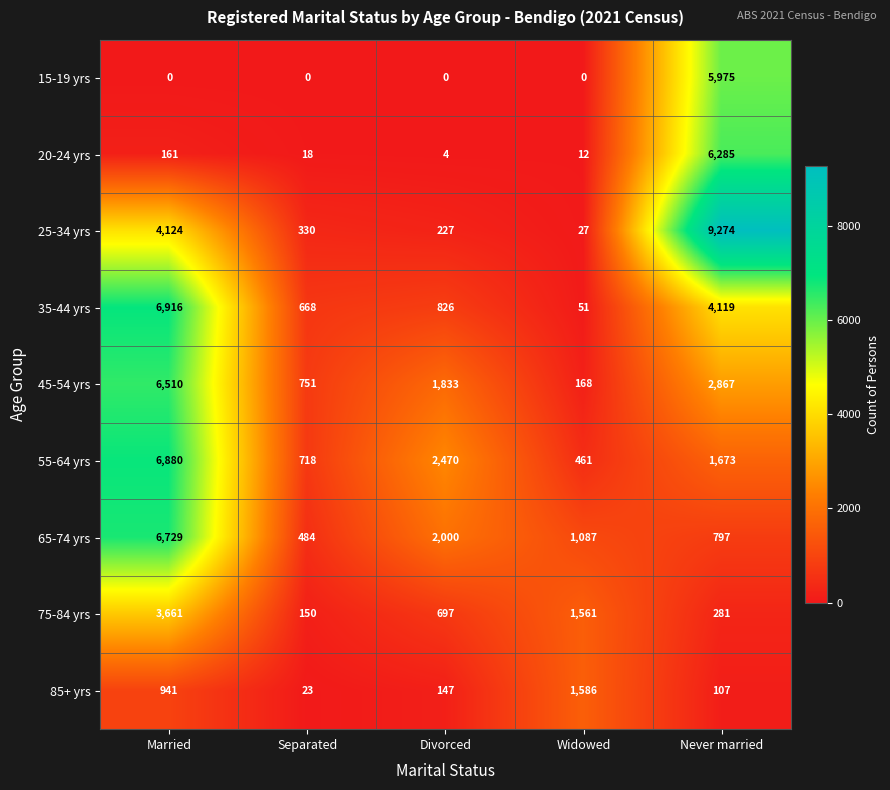

What is the greatest value displayed?

9274